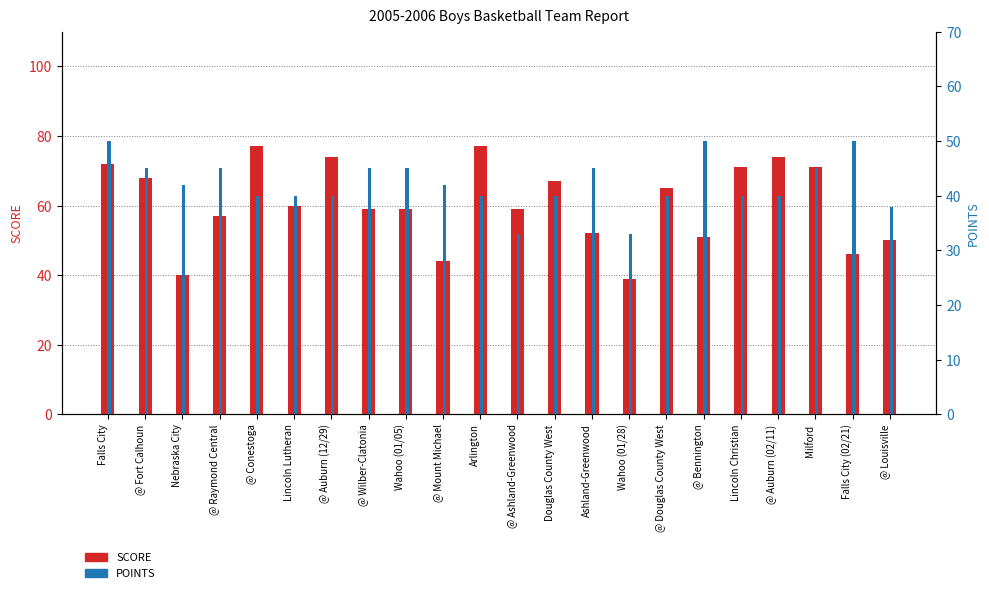

At which category is the sum across all series the highest?

Falls City